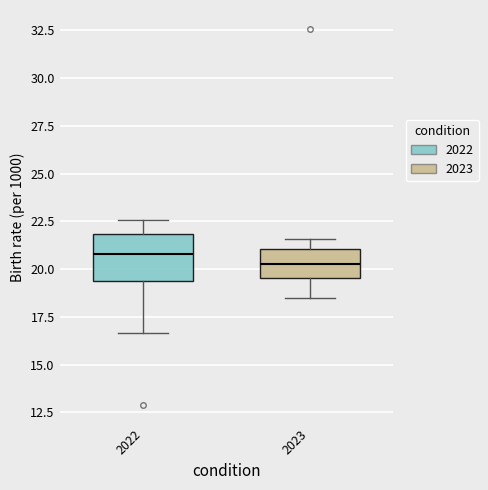

Which box's median line is the lowest?

2023